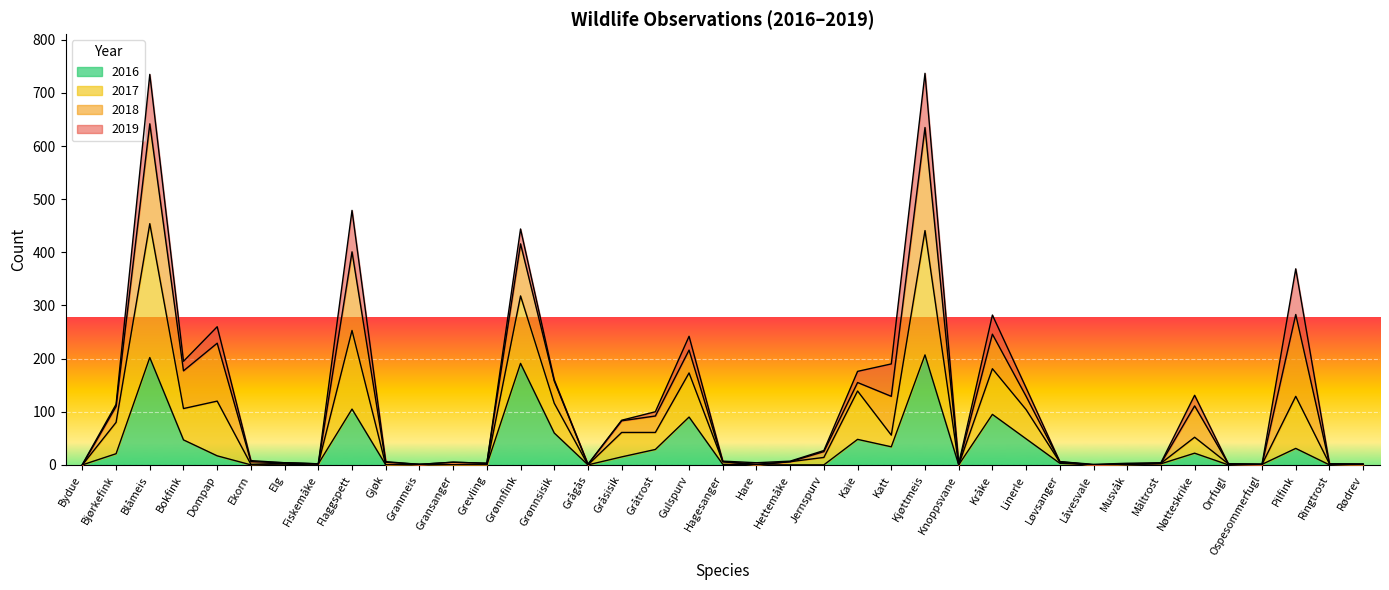

True or false: 2016 and 2017 cross at least once.

False